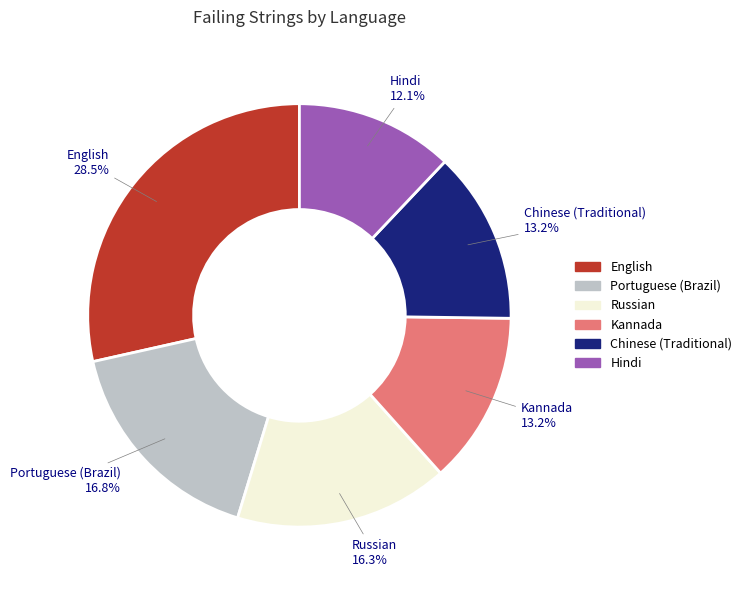

Is there any slice that represents more than half of the pie?

No